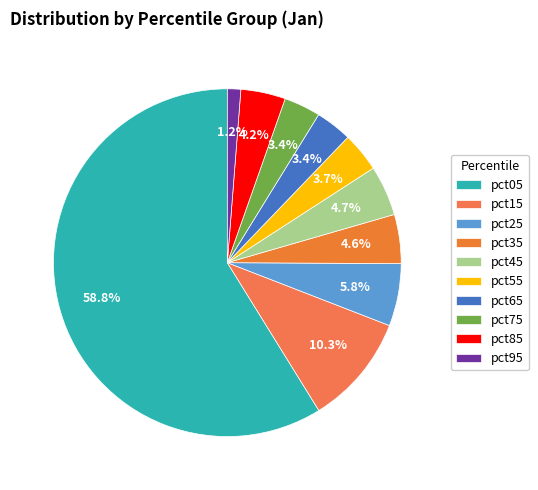

Count the number of slices in the pie.

10